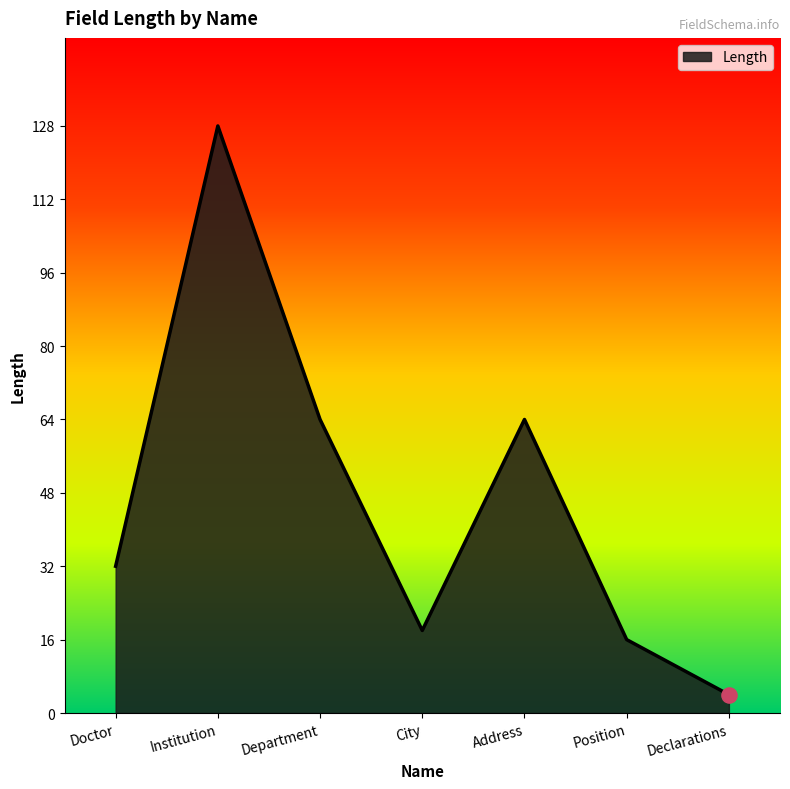

What is the ratio of the value at City to the value at Institution?

0.1